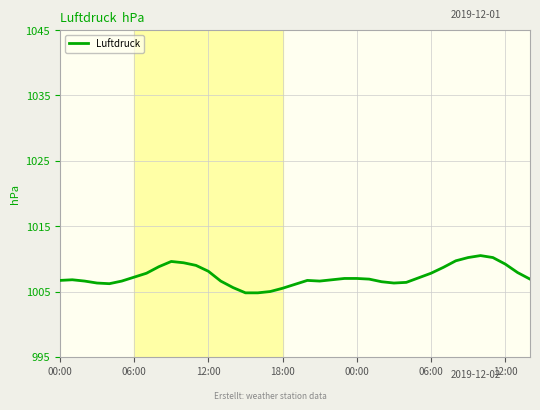

What is the greatest value displayed?

1010.5